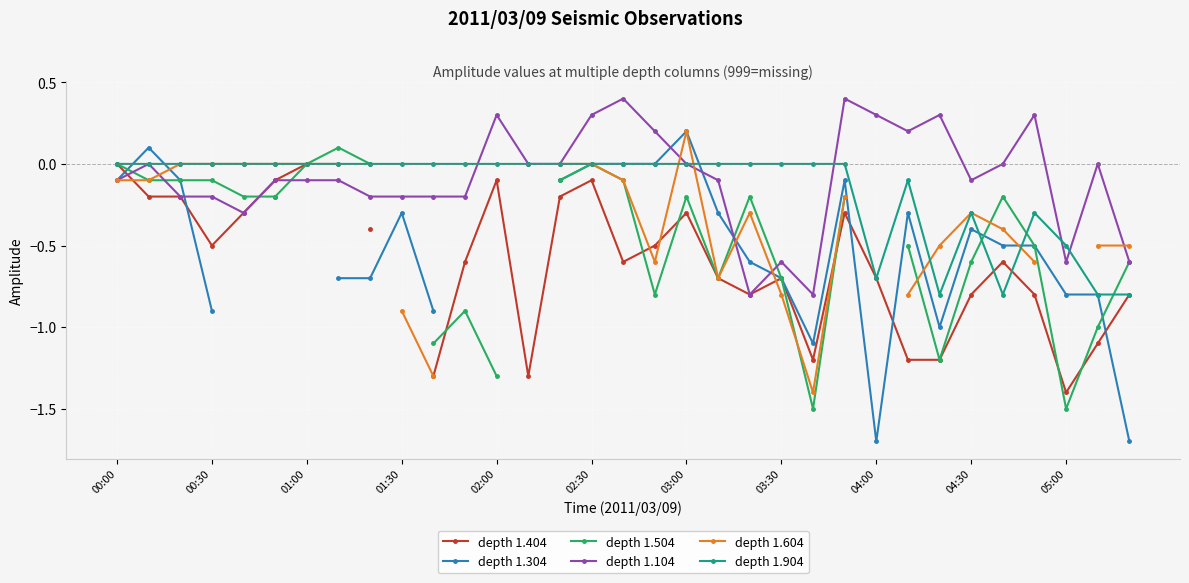

Is it true that depth 1.104 equals -0.1 at 19?

True